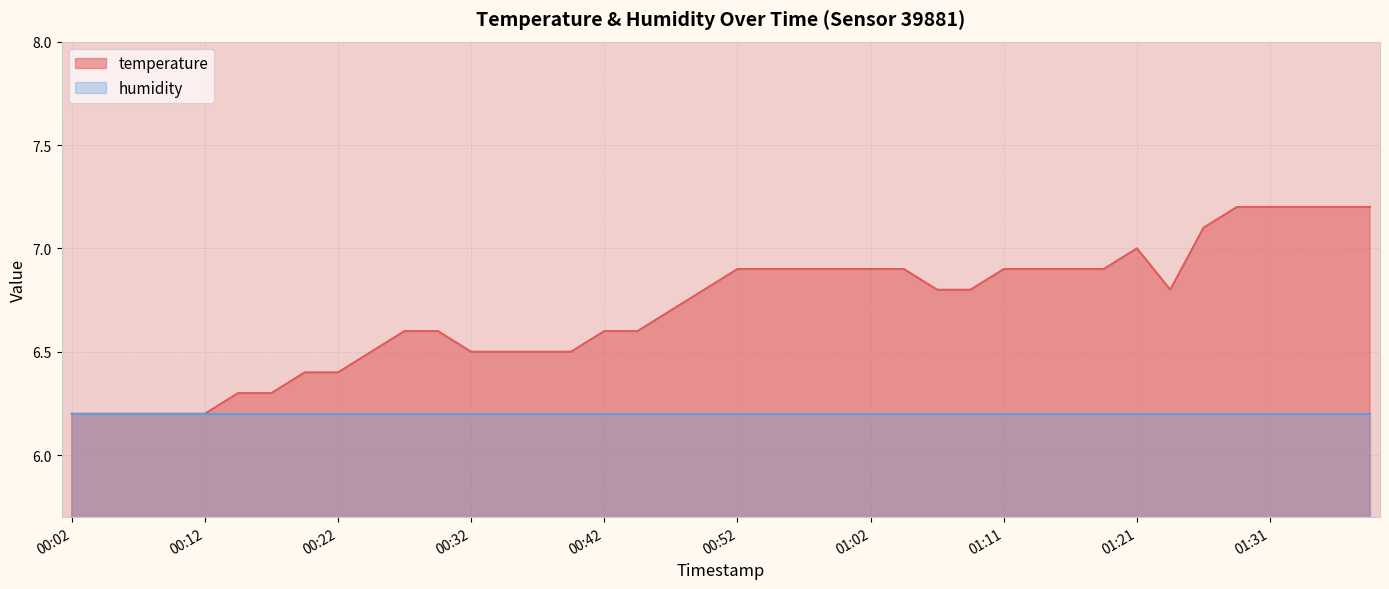

Reading right to left, extract all data points from this chart.

7.2	7.2	7.2	7.2	7.2	7.1	6.8	7.0	6.9	6.9	6.9	6.9	6.8	6.8	6.9	6.9	6.9	6.9	6.9	6.9	6.8	6.7	6.6	6.6	6.5	6.5	6.5	6.5	6.6	6.6	6.5	6.4	6.4	6.3	6.3	6.2	6.2	6.2	6.2	6.2